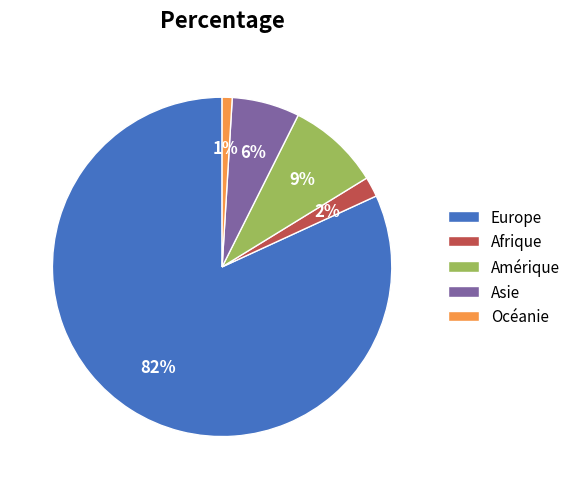

What is the smallest slice in the pie chart?

Océanie